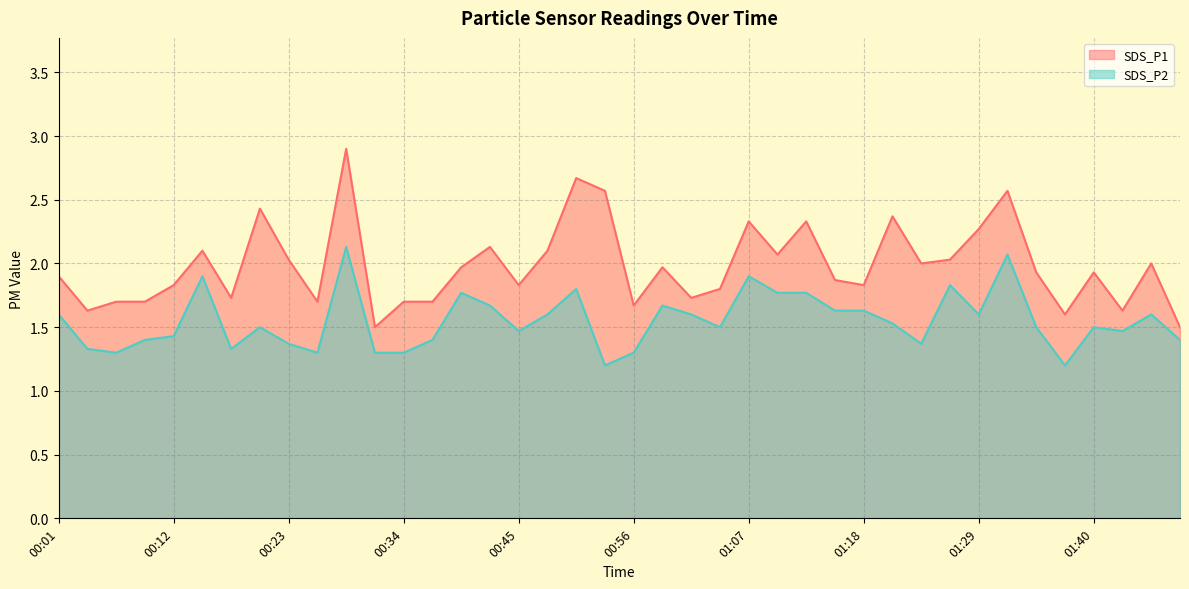

True or false: SDS_P1 and SDS_P2 intersect in this chart.

False